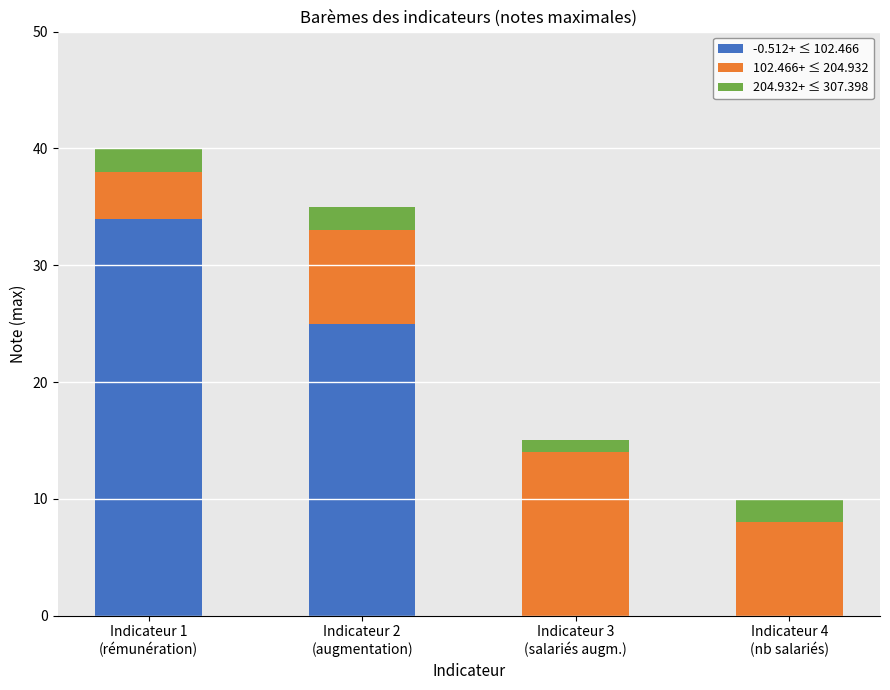

True or false: -0.512+ ≤ 102.466 has a value of 0 at Indicateur 4
(nb salariés).

True